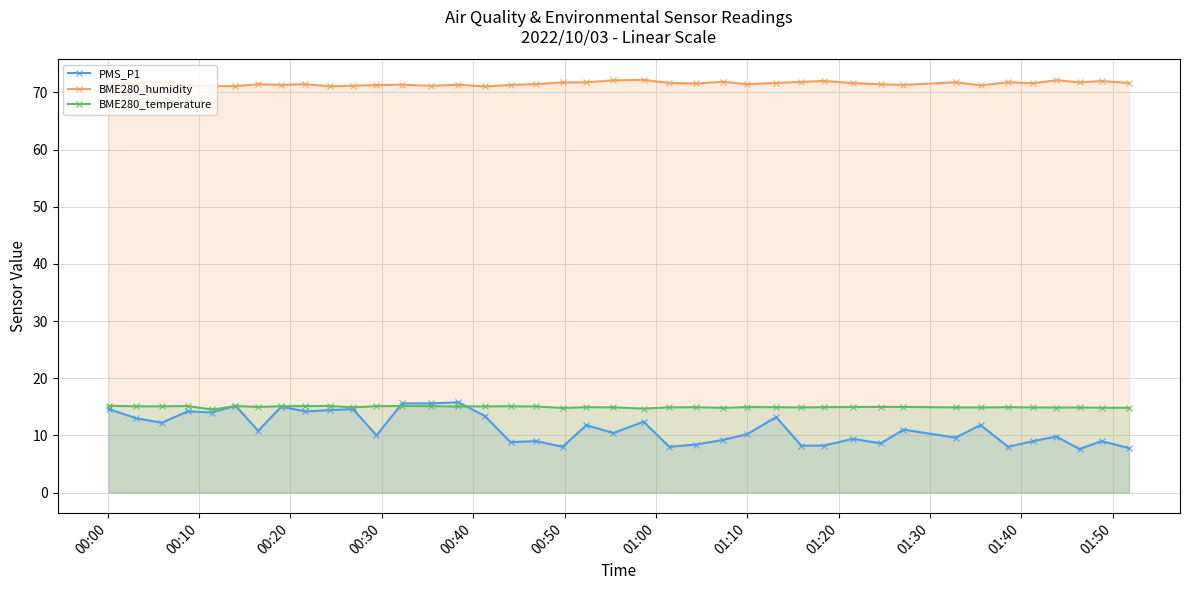

At how many categories does at least one series exceed 34?

40